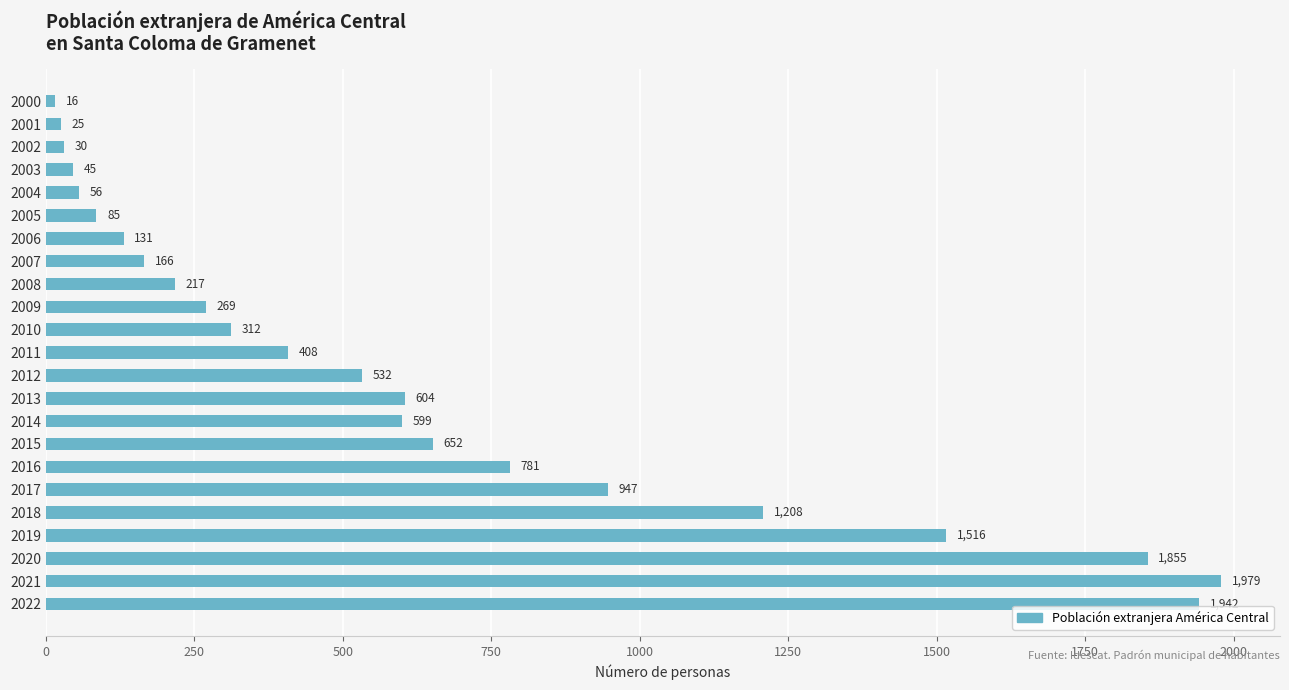

The value at 2021 is 818. True or false?

False